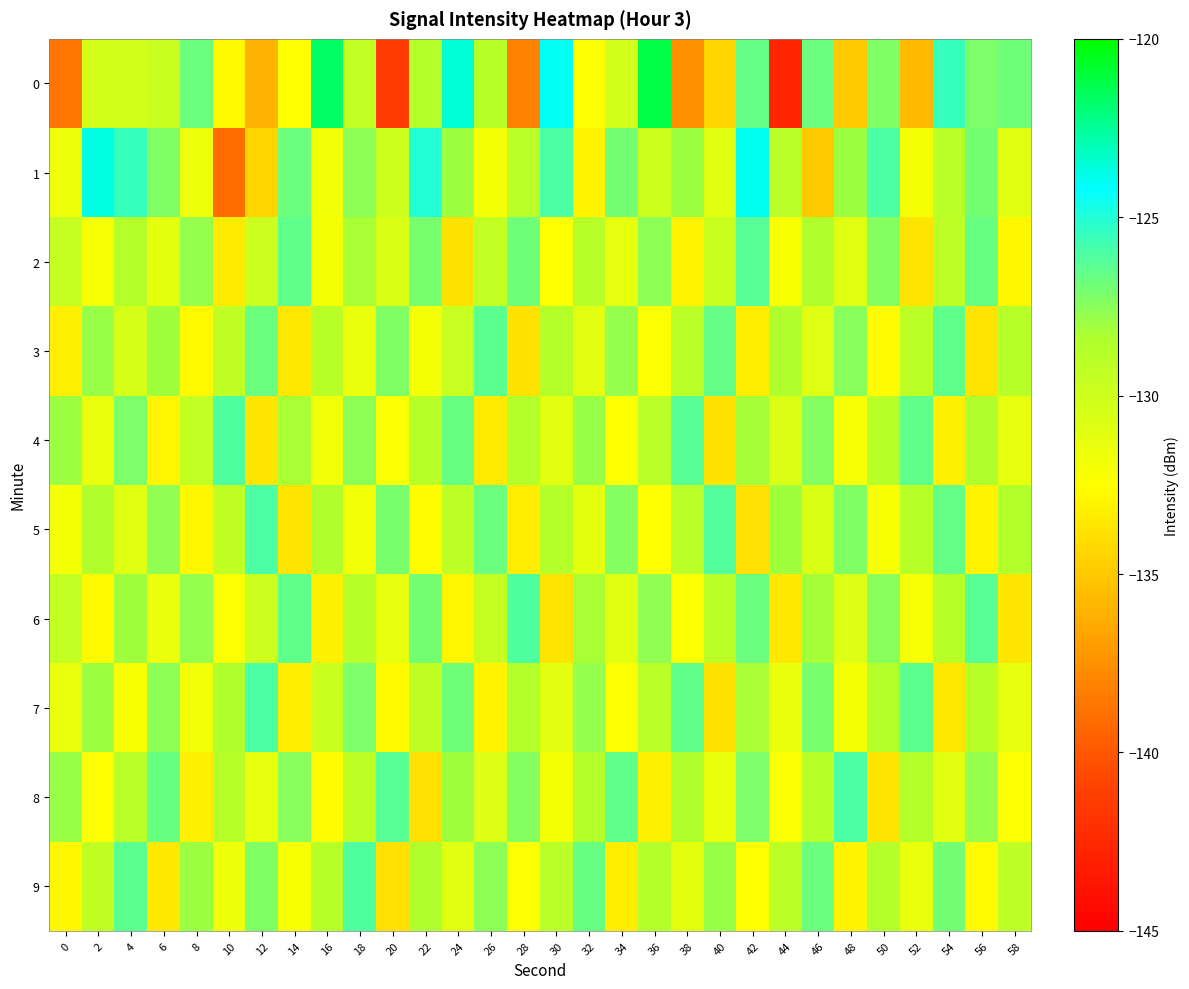

Reading left to right, what are all the values shown in this chart?

0: 0=-138.7	2=-130.3	4=-130.3	6=-129.7	8=-126.8	10=-132.7	12=-136.0	14=-132.5	16=-121.7	18=-129.4	20=-141.5	22=-128.7	24=-123.6	26=-128.9	28=-138.1	30=-124.1	32=-132.4	34=-130.2	36=-121.2	38=-137.5	40=-134.4	42=-126.6	44=-142.6	46=-126.8	48=-135.0	50=-127.2	52=-135.7	54=-125.5	56=-127.2	58=-126.9
1: 0=-131.7	2=-123.8	4=-125.5	6=-127.3	8=-131.6	10=-139.1	12=-134.4	14=-126.7	16=-131.8	18=-127.5	20=-130.0	22=-125.0	24=-128.0	26=-132.0	28=-129.0	30=-126.0	32=-133.0	34=-127.0	36=-130.0	38=-128.0	40=-131.0	42=-124.0	44=-129.0	46=-135.0	48=-128.0	50=-126.0	52=-132.0	54=-129.0	56=-127.0	58=-131.0
2: 0=-129.5	2=-132.1	4=-128.7	6=-131.2	8=-127.8	10=-133.4	12=-129.9	14=-126.5	16=-132.0	18=-128.3	20=-130.6	22=-127.1	24=-133.8	26=-129.4	28=-126.9	30=-132.5	32=-128.8	34=-131.3	36=-127.6	38=-133.1	40=-129.7	42=-126.3	44=-132.2	46=-128.5	48=-131.0	50=-127.4	52=-133.6	54=-129.2	56=-126.7	58=-132.8
3: 0=-133.2	2=-127.9	4=-130.4	6=-128.1	8=-132.7	10=-129.3	12=-126.8	14=-133.5	16=-128.9	18=-131.6	20=-127.3	22=-132.0	24=-129.6	26=-126.4	28=-133.8	30=-128.7	32=-131.1	34=-127.8	36=-132.4	38=-129.0	40=-126.6	42=-133.3	44=-128.4	46=-130.9	48=-127.5	50=-132.6	52=-129.1	54=-126.5	56=-133.7	58=-128.8
4: 0=-128.0	2=-131.5	4=-127.2	6=-132.9	8=-129.4	10=-126.1	12=-133.6	14=-128.3	16=-131.8	18=-127.6	20=-132.3	22=-128.9	24=-126.7	26=-133.4	28=-128.6	30=-131.1	32=-127.9	34=-132.5	36=-129.0	38=-126.3	40=-133.8	42=-128.2	44=-130.7	46=-127.4	48=-132.1	50=-128.8	52=-126.5	54=-133.2	56=-128.5	58=-131.3
5: 0=-132.0	2=-128.5	4=-131.0	6=-127.7	8=-132.8	10=-129.3	12=-126.0	14=-133.7	16=-128.4	18=-131.9	20=-127.1	22=-132.6	24=-129.2	26=-126.8	28=-133.3	30=-128.7	32=-131.2	34=-127.4	36=-132.5	38=-129.0	40=-126.2	42=-133.9	44=-128.1	46=-130.6	48=-127.3	50=-132.2	52=-128.9	54=-126.6	56=-133.0	58=-128.6
6: 0=-129.4	2=-132.7	4=-128.1	6=-131.6	8=-127.8	10=-132.3	12=-129.9	14=-126.5	16=-133.2	18=-128.8	20=-131.3	22=-127.0	24=-132.9	26=-129.5	28=-126.1	30=-133.7	32=-128.3	34=-131.0	36=-127.7	38=-132.4	40=-129.1	42=-126.8	44=-133.5	46=-128.2	48=-130.8	50=-127.5	52=-132.1	54=-128.9	56=-126.3	58=-133.6
7: 0=-131.5	2=-128.0	4=-132.2	6=-127.6	8=-131.9	10=-128.4	12=-126.0	14=-133.3	16=-129.8	18=-127.2	20=-132.7	22=-129.3	24=-126.9	26=-133.0	28=-128.6	30=-131.1	32=-127.8	34=-132.4	36=-129.0	38=-126.5	40=-133.8	42=-128.3	44=-131.6	46=-127.1	48=-132.0	50=-128.7	52=-126.4	54=-133.5	56=-128.9	58=-131.3
8: 0=-127.9	2=-132.5	4=-129.0	6=-126.7	8=-133.2	10=-128.8	12=-131.3	14=-127.5	16=-132.6	18=-129.2	20=-126.3	22=-133.9	24=-128.1	26=-130.8	28=-127.4	30=-132.0	32=-128.7	34=-126.5	36=-133.2	38=-128.4	40=-131.6	42=-127.2	44=-132.3	46=-128.9	48=-126.0	50=-133.7	52=-128.6	54=-131.1	56=-127.8	58=-132.4
9: 0=-132.8	2=-129.3	4=-126.4	6=-133.5	8=-128.0	10=-131.7	12=-127.3	14=-132.2	16=-128.8	18=-126.1	20=-133.9	22=-128.5	24=-131.0	26=-127.6	28=-132.4	30=-129.0	32=-126.7	34=-133.3	36=-128.6	38=-131.2	40=-127.9	42=-132.5	44=-129.1	46=-126.8	48=-133.0	50=-128.7	52=-131.5	54=-127.0	56=-132.6	58=-129.2